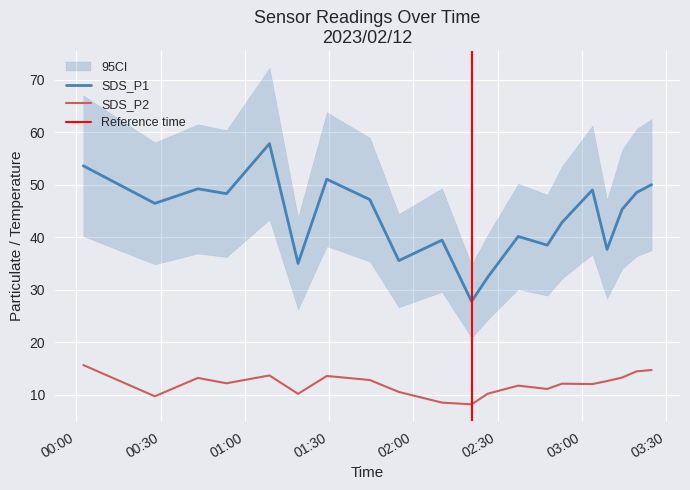

What is the maximum value for SDS_P1?

57.8